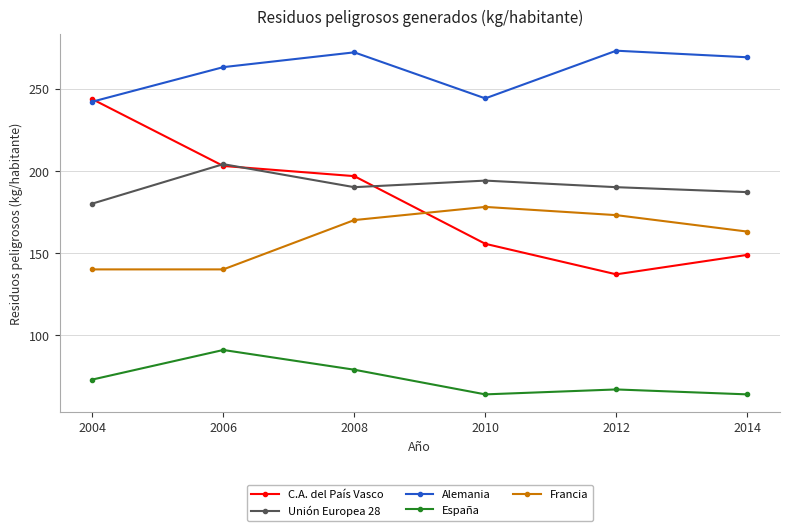

Rank the series by their maximum value, from highest to lowest.

Alemania, C.A. del País Vasco, Unión Europea 28, Francia, España